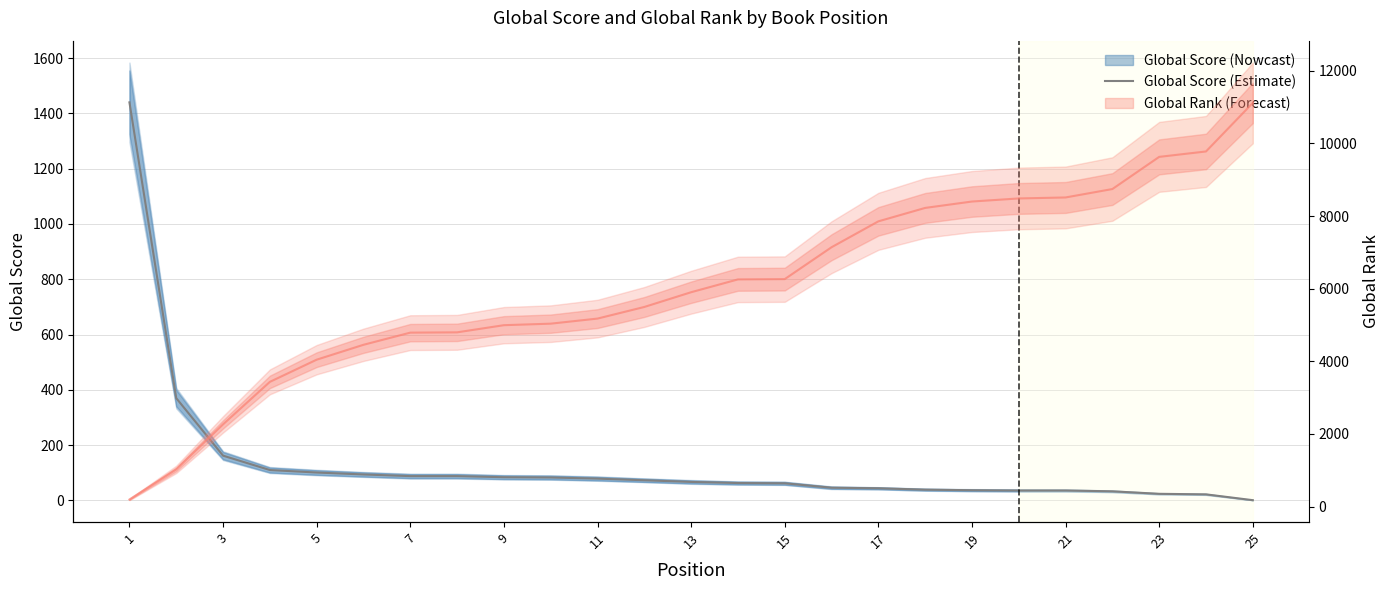

Reading right to left, what are all the values shown in this chart?

1	22	24	33	36	36	37	39	44	46	62	63	67	73	79	83	84	88	88	94	101	110	162	370	1440